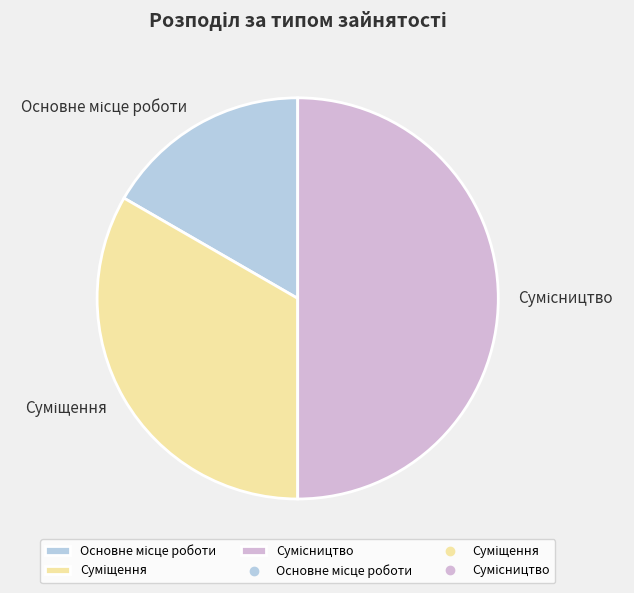

What is the total percentage of Суміщення and Основне місце роботи?

50.0%